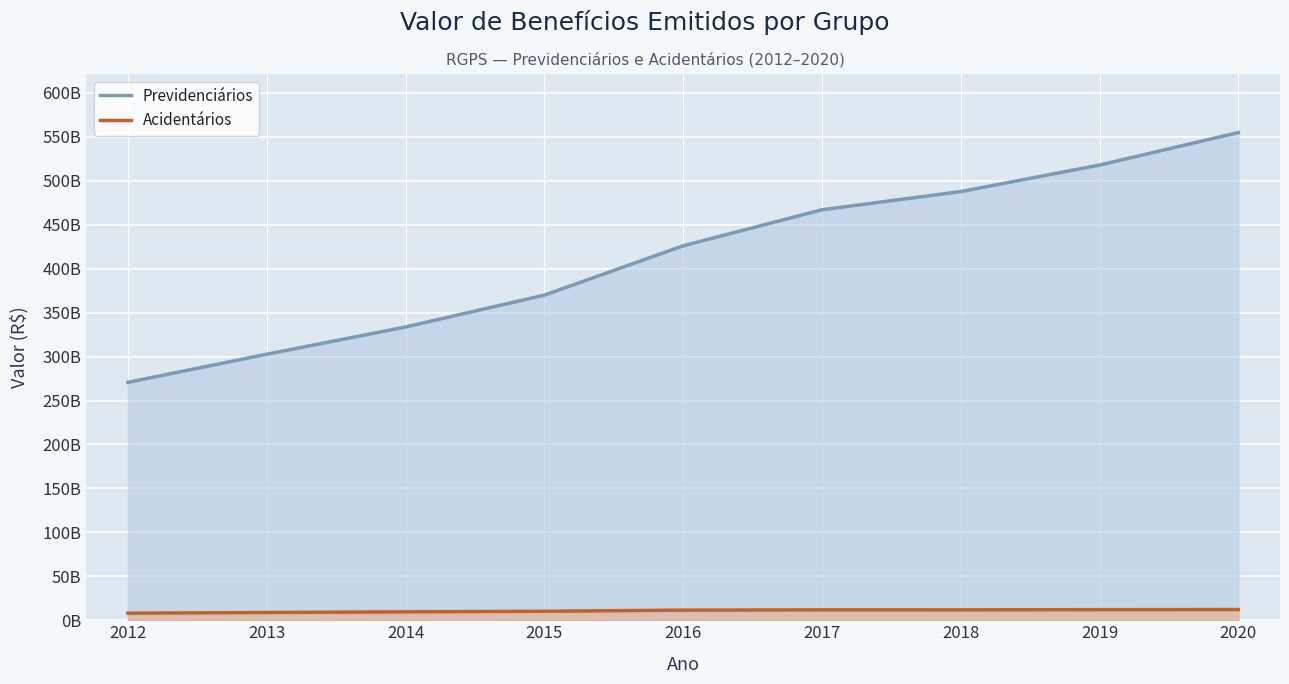

Rank the categories by Previdenciários value from lowest to highest.

2012, 2013, 2014, 2015, 2016, 2017, 2018, 2019, 2020